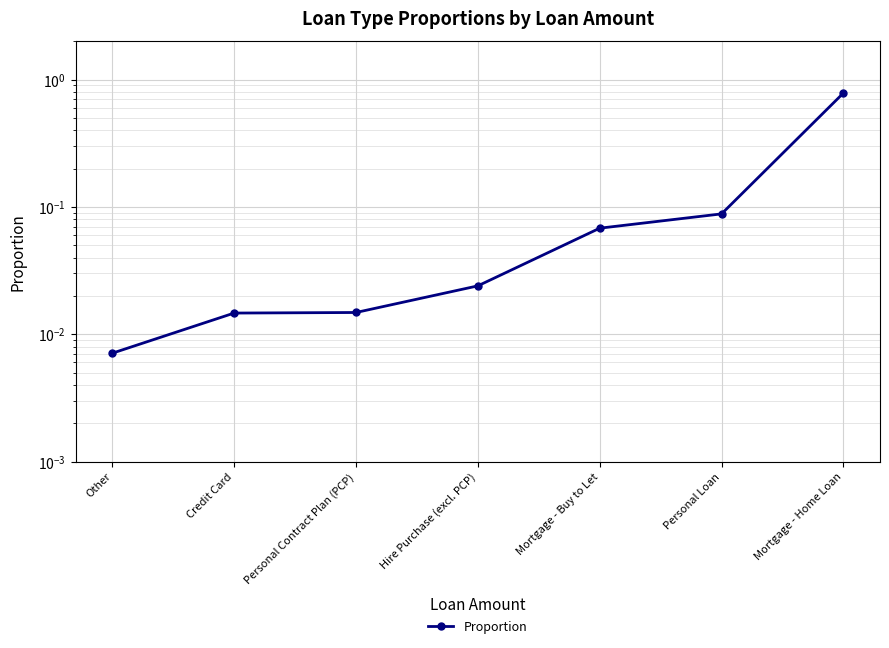

Is this an area chart (filled region under the line)?

No